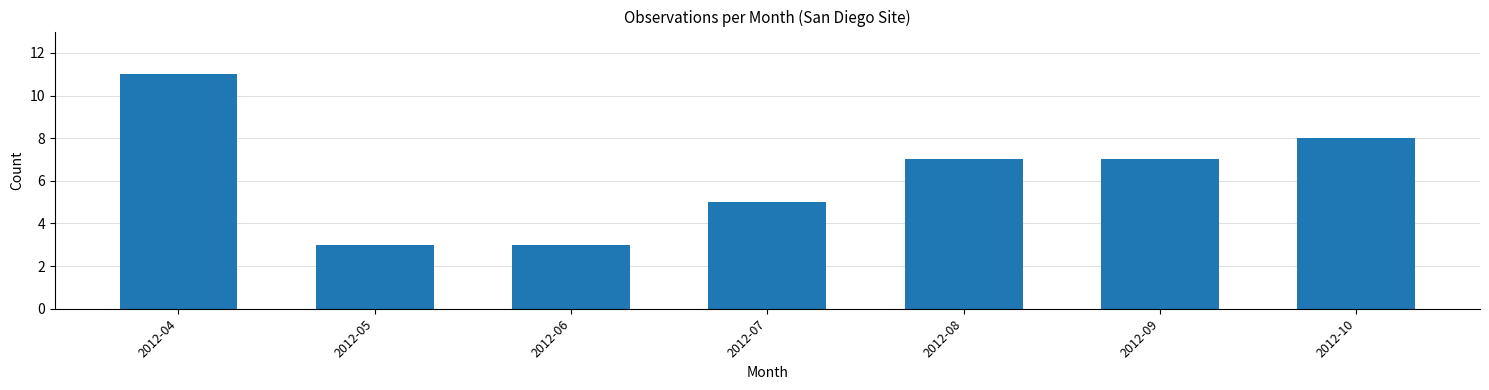

Reading right to left, list all the values displayed in this chart.

2012-10=8	2012-09=7	2012-08=7	2012-07=5	2012-06=3	2012-05=3	2012-04=11